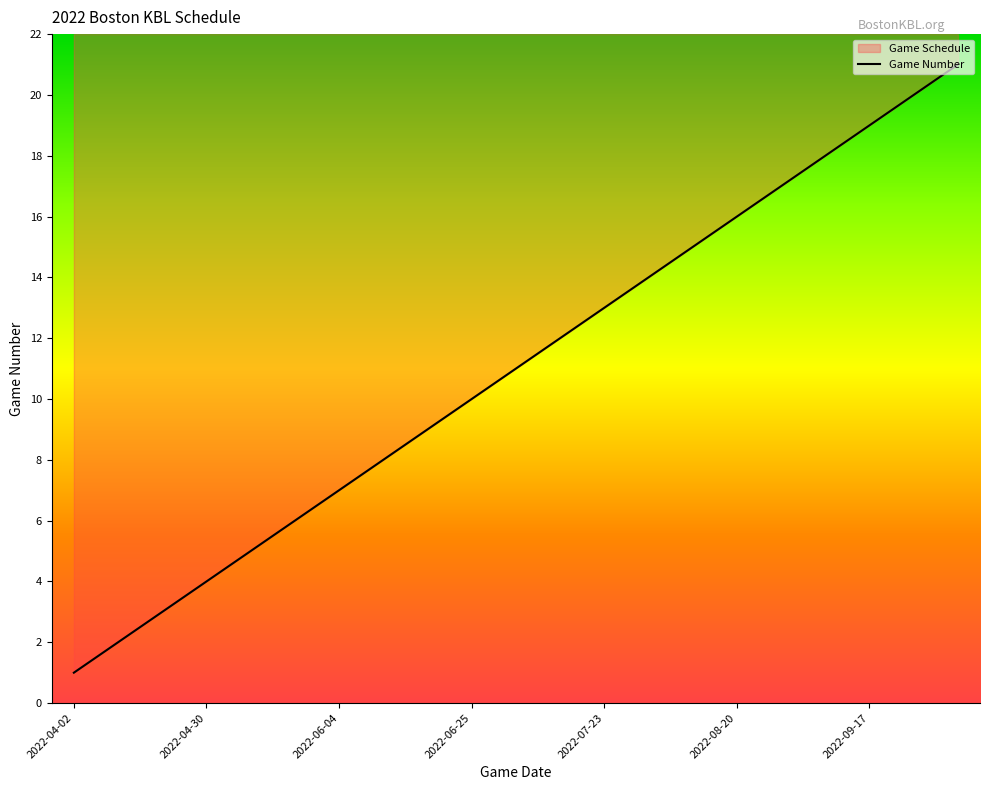

How many values exceed 11?

10